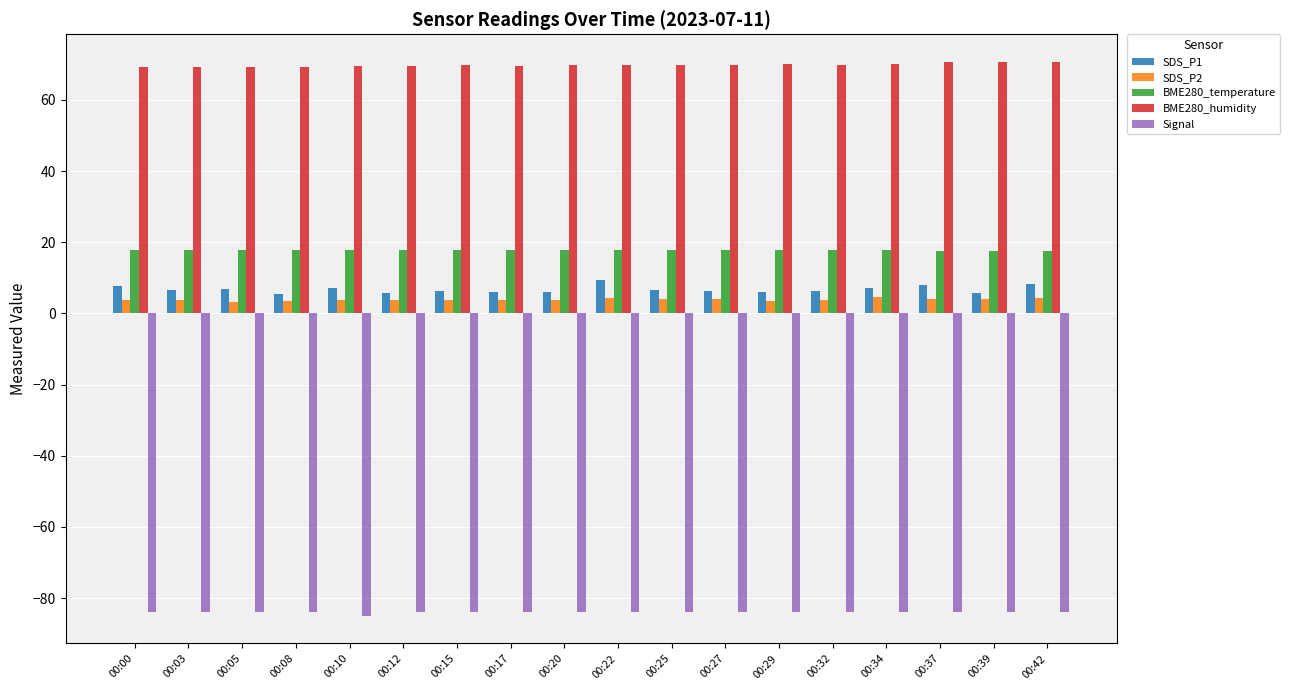

Which series has the largest total across all categories?

BME280_humidity